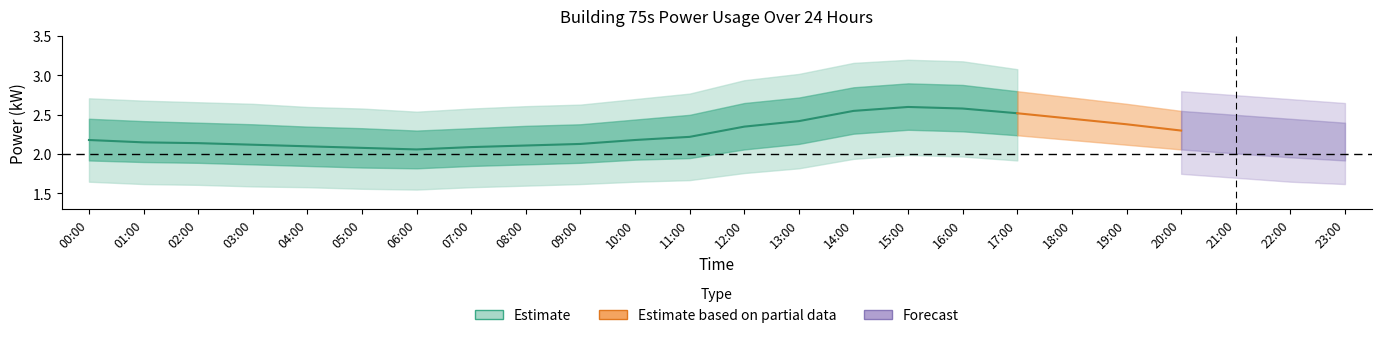

Reading right to left, extract all data points from this chart.

power_mean: 2.2	2.2	2.2	2.3	2.4	2.5	2.5	2.6	2.6	2.5	2.4	2.4	2.2	2.2	2.1	2.1	2.1	2.1	2.1	2.1	2.1	2.1	2.1	2.2
power_upper1: 2.4	2.5	2.5	2.5	2.6	2.7	2.8	2.9	2.9	2.9	2.7	2.6	2.5	2.4	2.4	2.4	2.3	2.3	2.3	2.4	2.4	2.4	2.4	2.5
power_lower1: 1.9	2.0	2.0	2.1	2.1	2.2	2.2	2.3	2.3	2.3	2.1	2.1	1.9	1.9	1.9	1.9	1.9	1.8	1.8	1.9	1.9	1.9	1.9	1.9
power_upper2: 2.6	2.7	2.8	2.8	2.9	3.0	3.1	3.2	3.2	3.2	3.0	2.9	2.8	2.7	2.6	2.6	2.6	2.5	2.6	2.6	2.6	2.7	2.7	2.7
power_lower2: 1.6	1.6	1.7	1.8	1.8	1.9	1.9	2.0	2.0	1.9	1.8	1.8	1.7	1.6	1.6	1.6	1.6	1.6	1.6	1.6	1.6	1.6	1.6	1.6